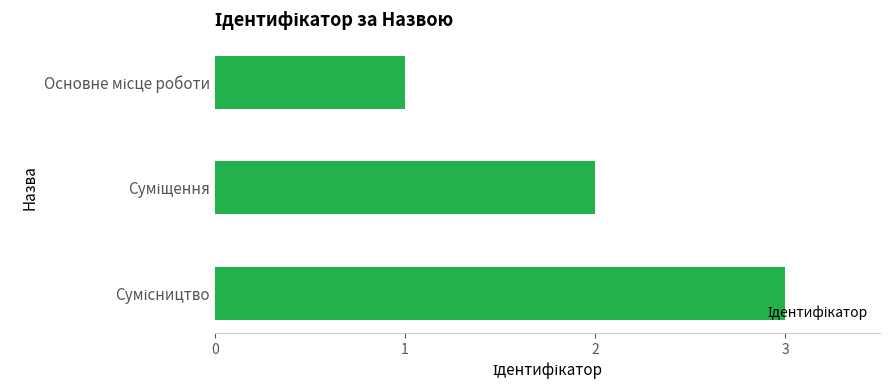

How many bars are there in total?

3